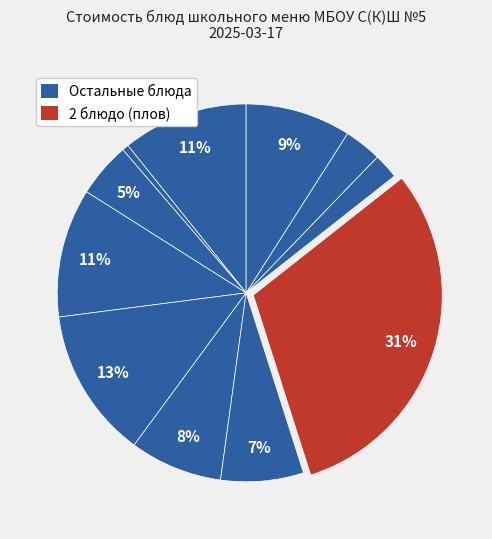

Count the number of slices in the pie.

11